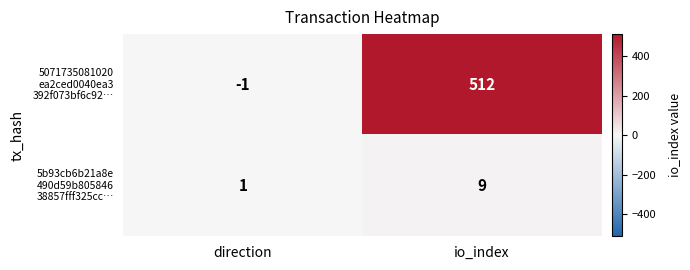

At which category does the chart reach its peak across all series?

io_index